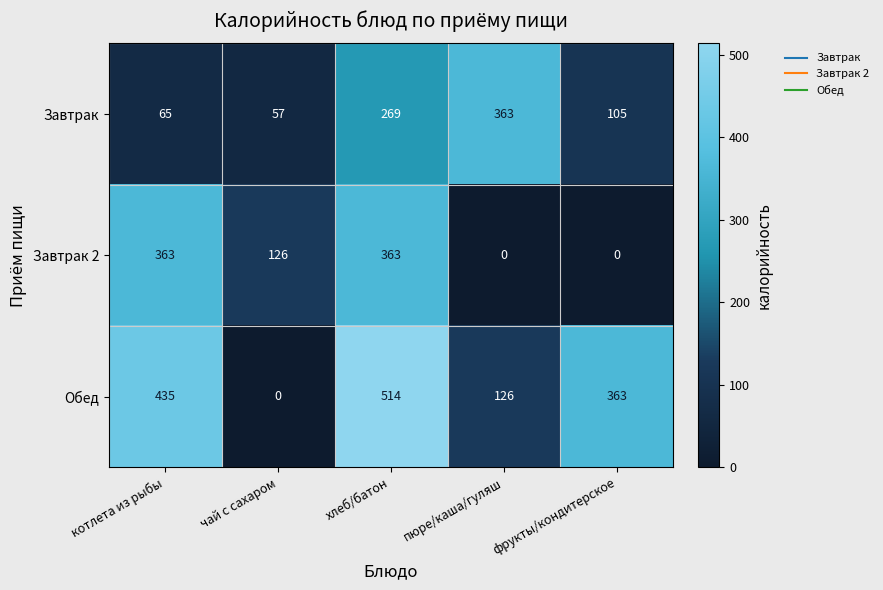

The value of Завтрак at хлеб/батон is 157. True or false?

False